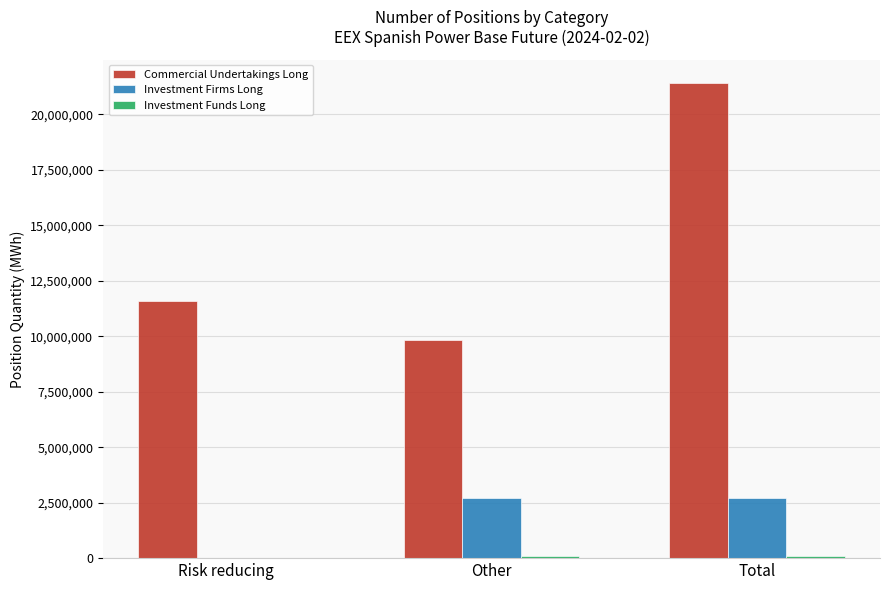

Which series has the largest range (max minus min)?

Commercial Undertakings Long